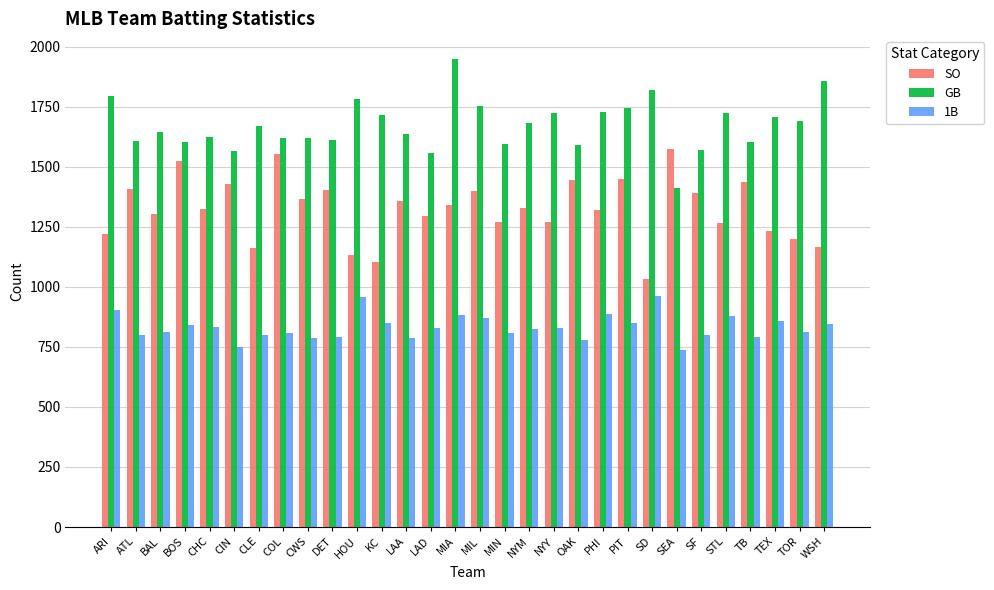

What is the spread (max minus min) of values at LAA?

850